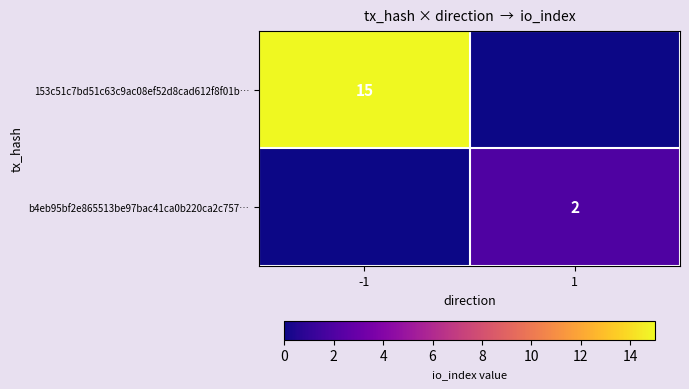

Is it true that b4eb95bf2e865513be97bac41ca0b220ca2c757… equals 1 at 1?

False